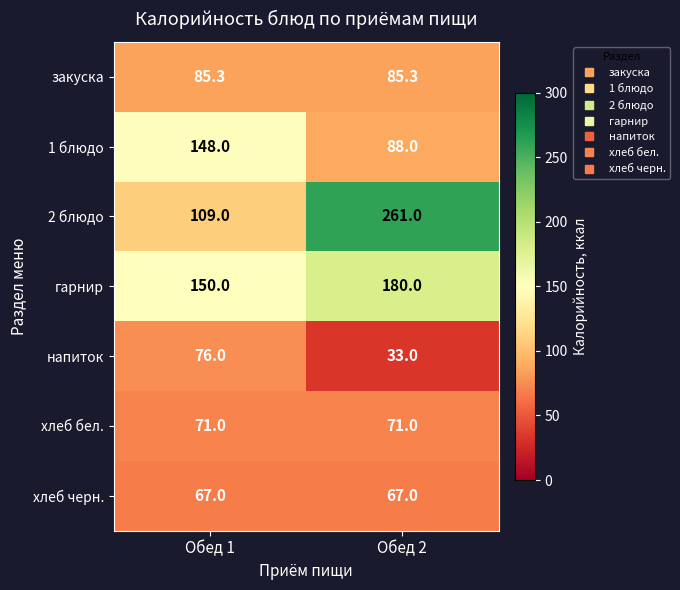

Which category has the lowest value across all series?

Обед 2